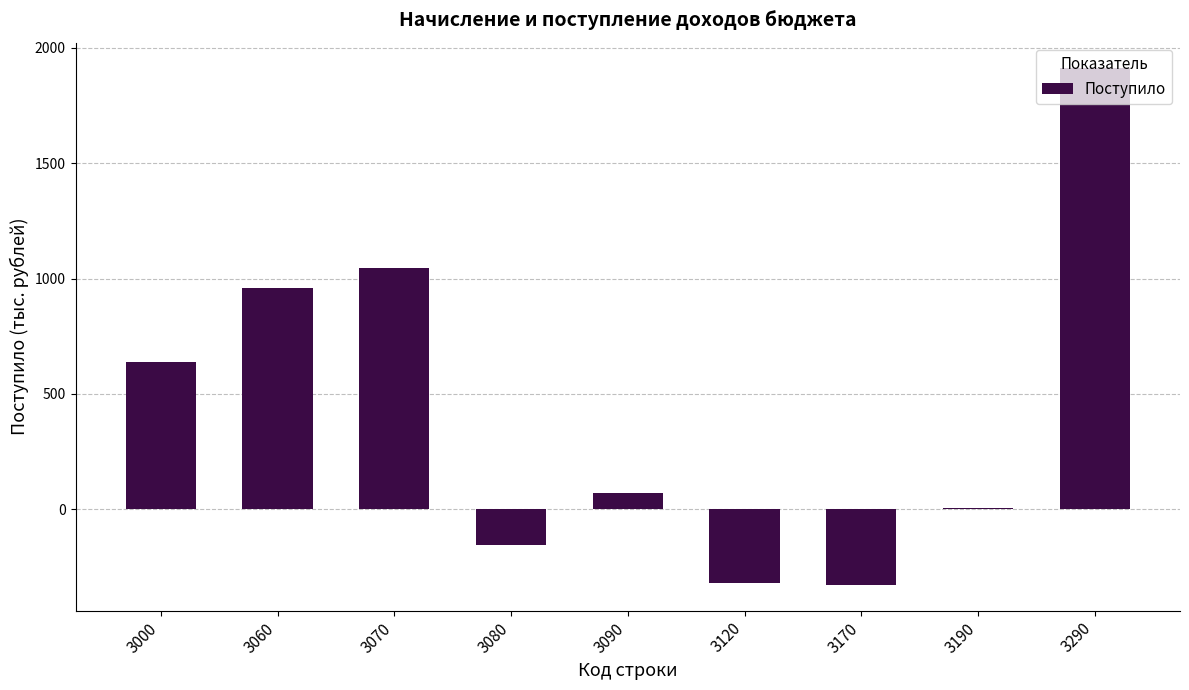

What is the maximum value shown in the chart?

1911